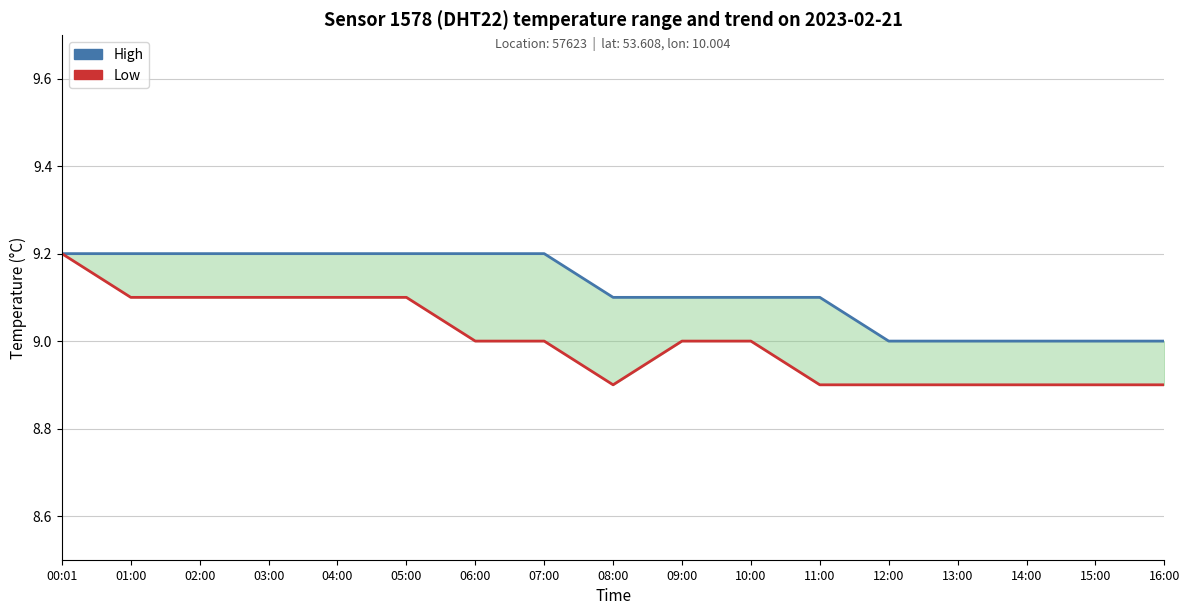

At which category does the chart reach its minimum across all series?

08:00